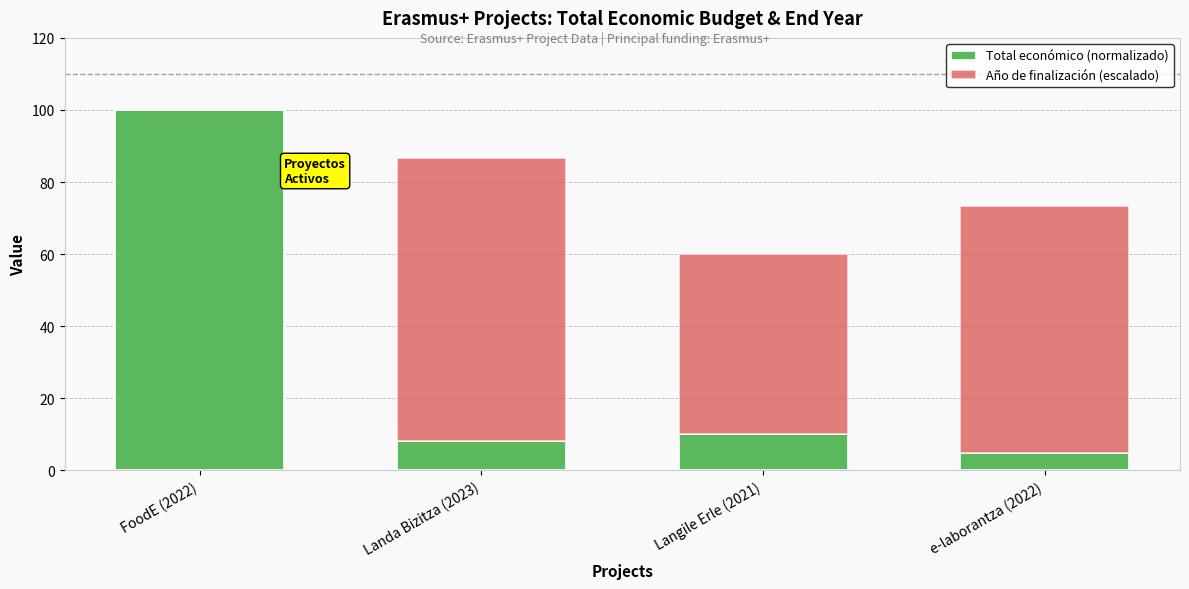

What is the sum of the Total económico (normalizado) values at e-laborantza (2022) and FoodE (2022)?

104.8